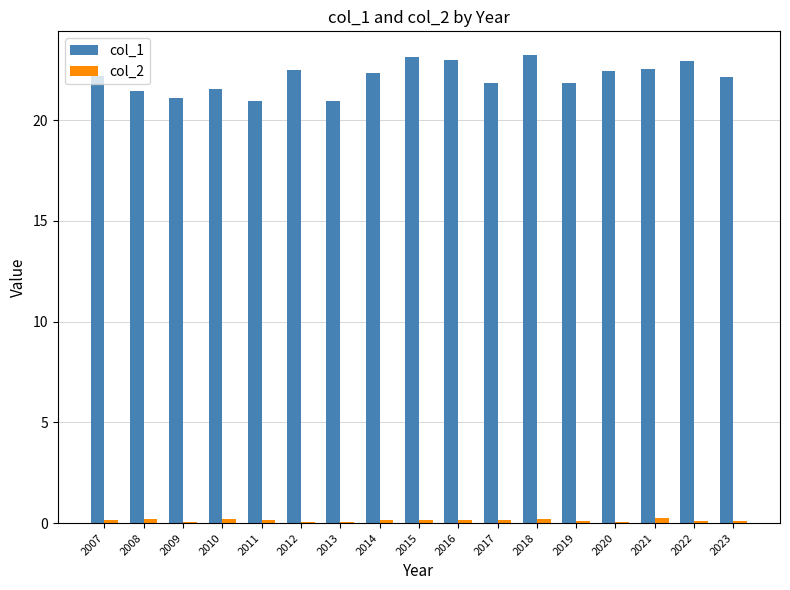

How many col_2 values are between 0 and 1?

17